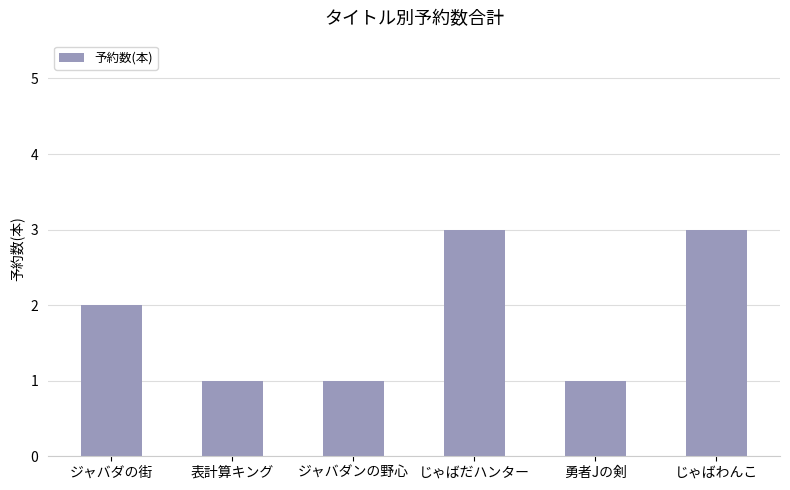

Are the bars horizontal?

No